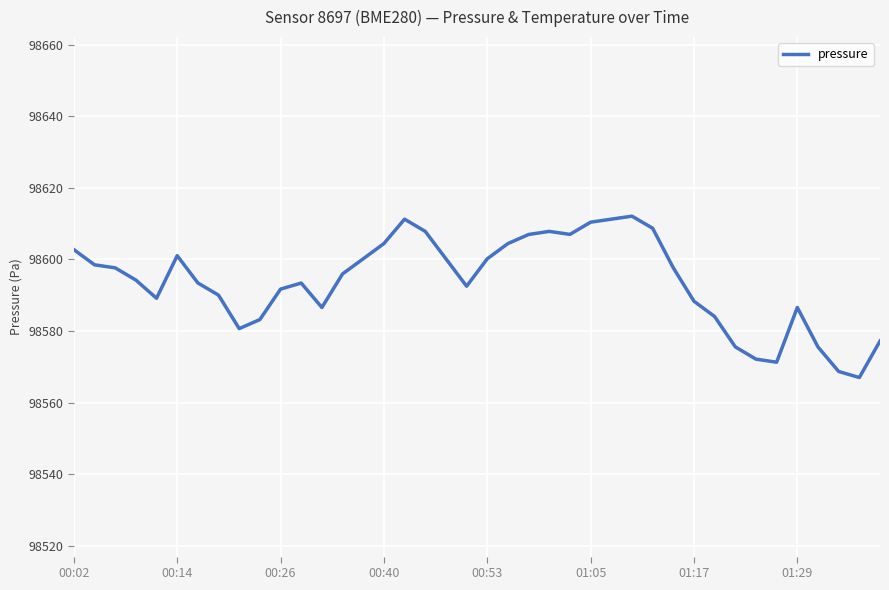

How many distinct data groups are displayed?

1